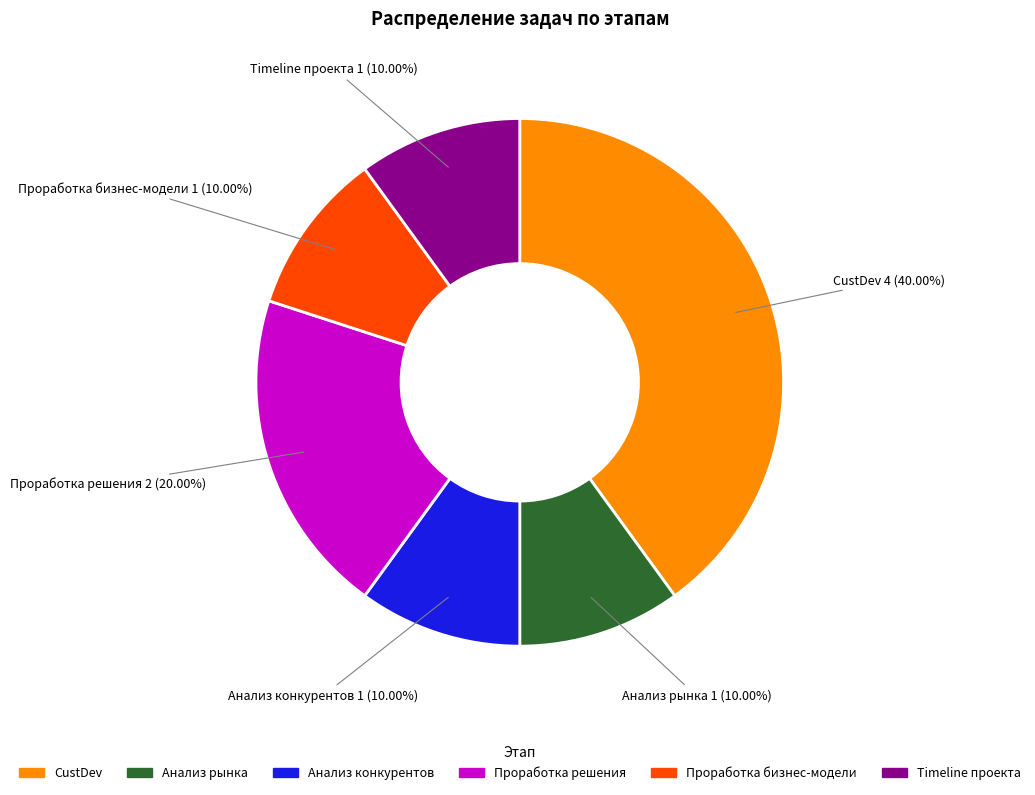

The Проработка решения slice represents 20% of the pie. True or false?

True